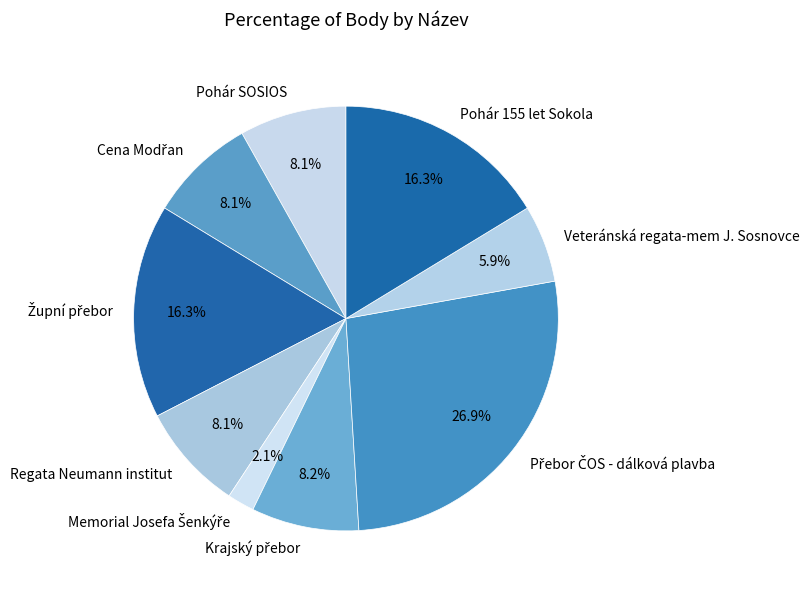

To the nearest percent, what is the average slice percentage?

11%